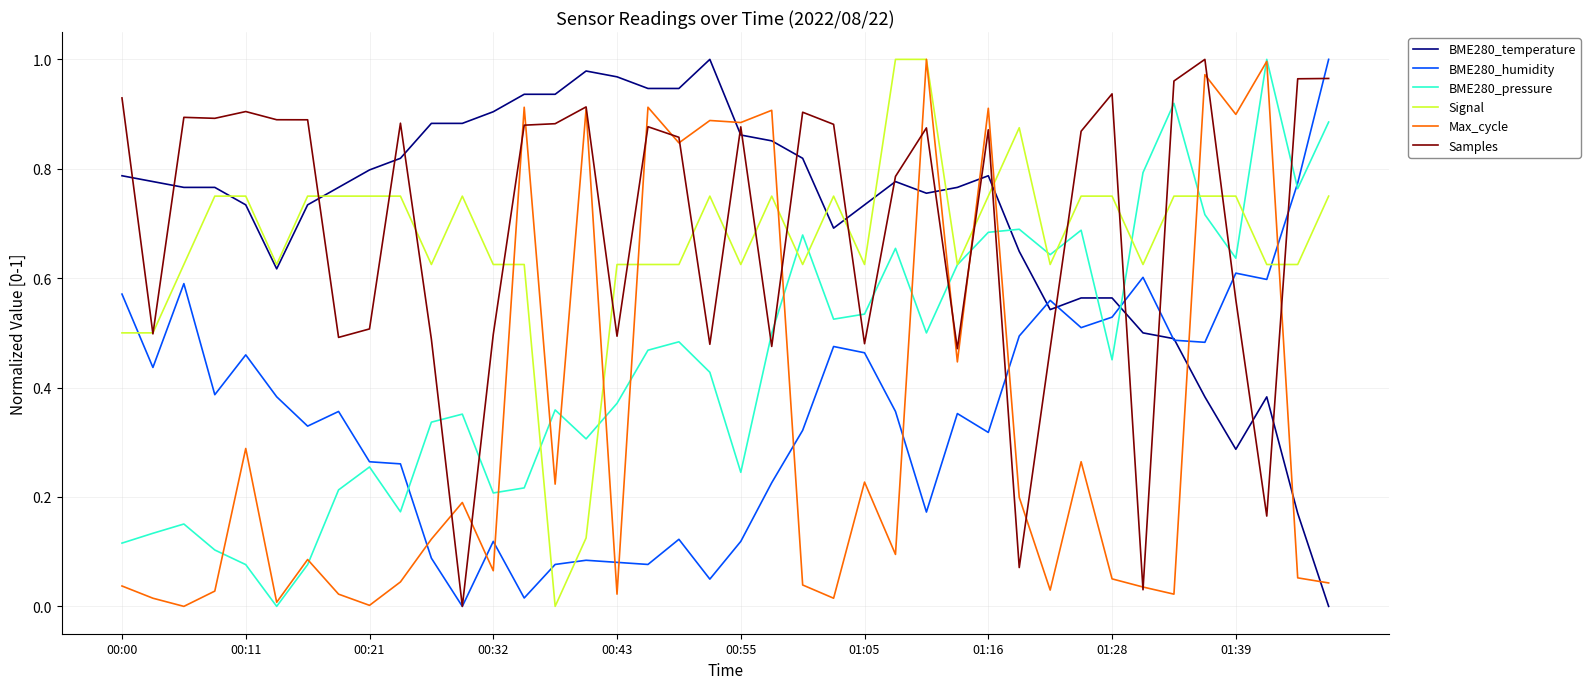

Which series ends up on top after the final intersection of BME280_pressure and BME280_temperature?

BME280_pressure